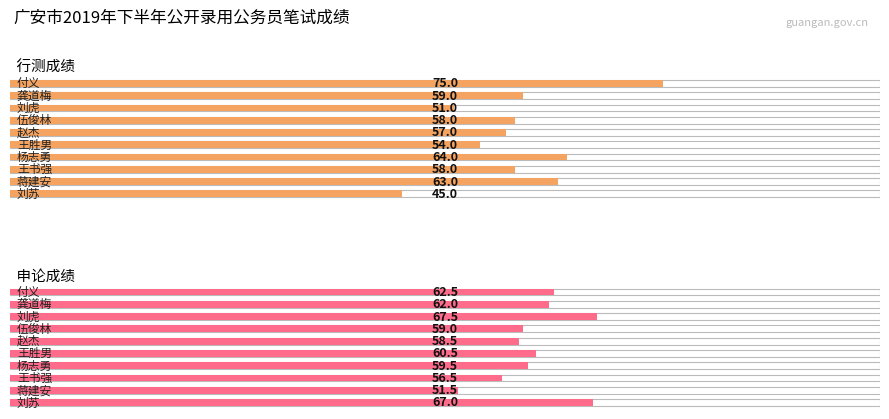

True or false: 申论成绩 has a value of 58.5 at 赵杰.

True